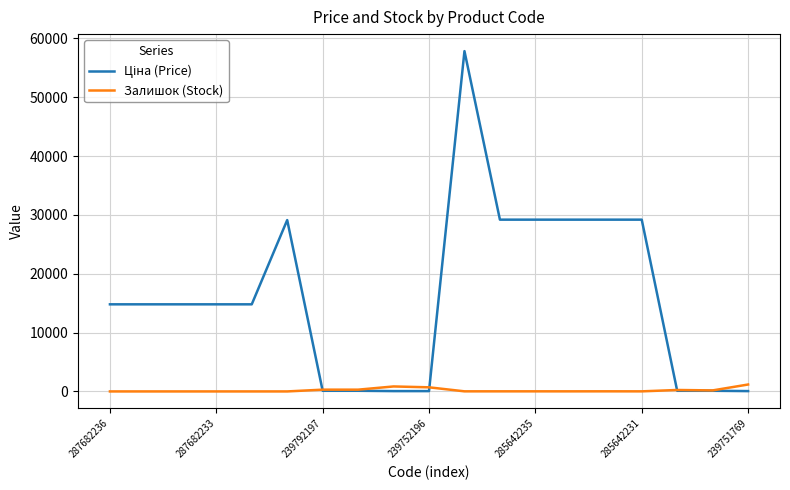

Which series has the largest range (max minus min)?

Ціна (Price)